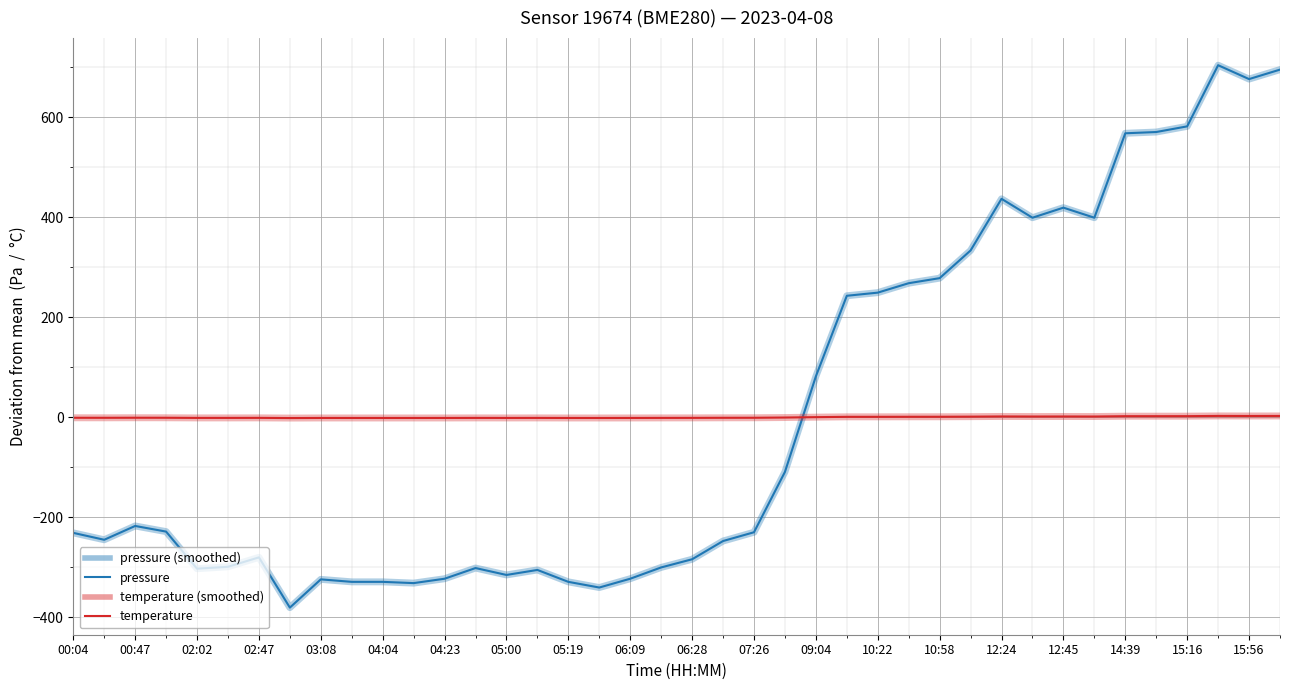

Does the chart have visible grid lines?

Yes